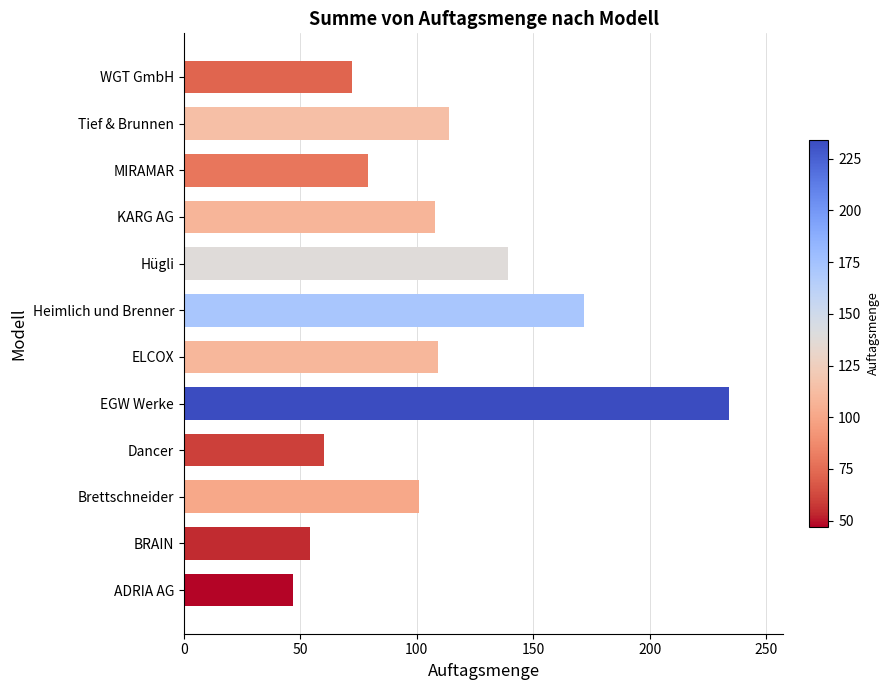

Read the value at MIRAMAR.

79